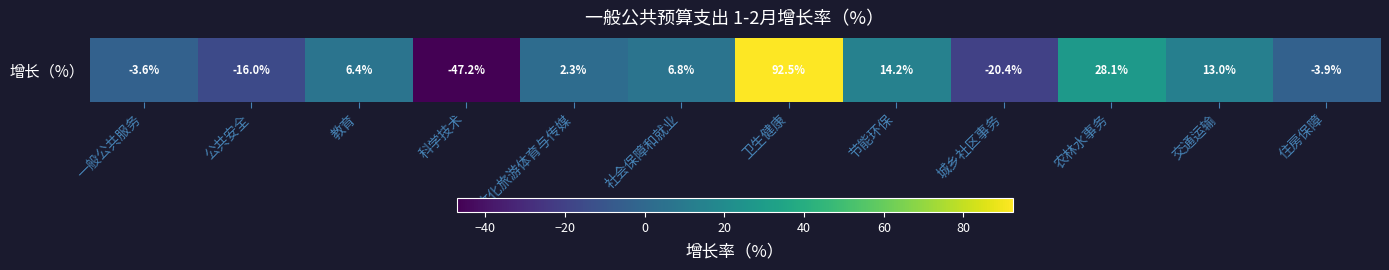

How many values are above zero?

7